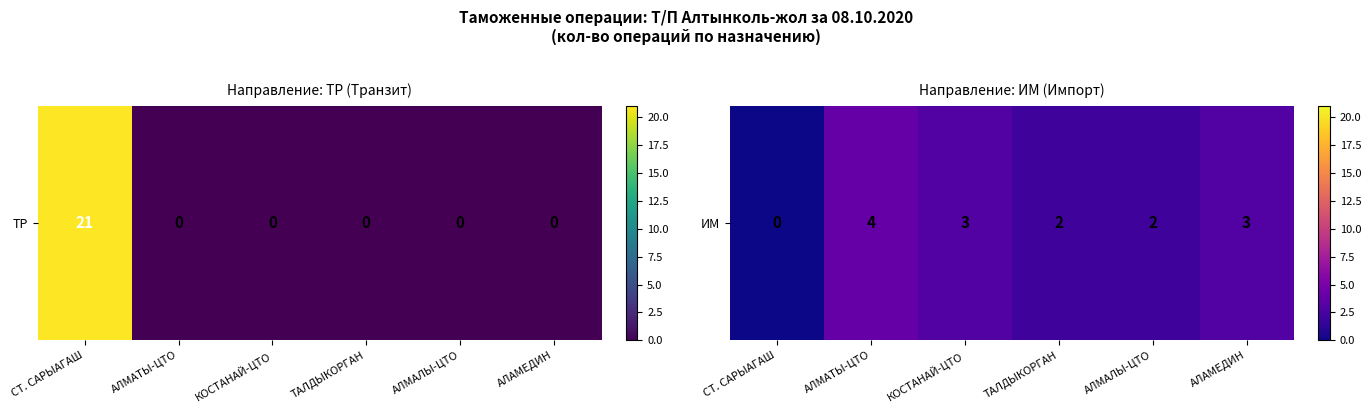

The chart shows a value of 2 at ТАЛДЫКОРГАН. True or false?

True